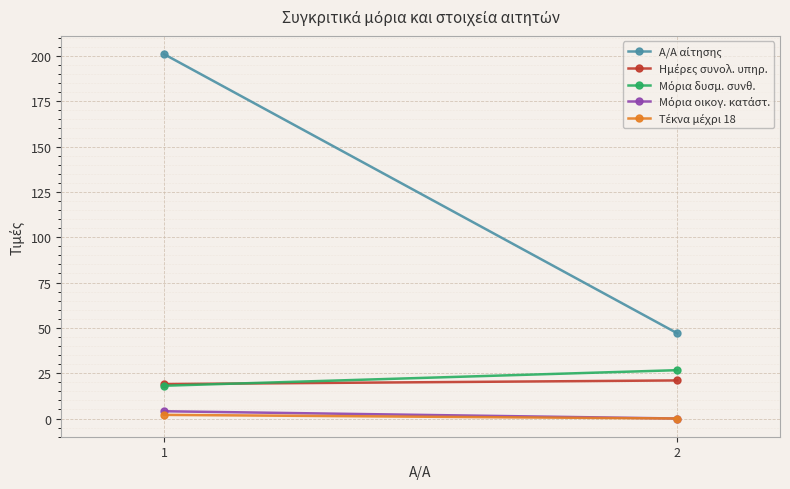

How many data points in Μόρια δυσμ. συνθ. are less than 26?

1